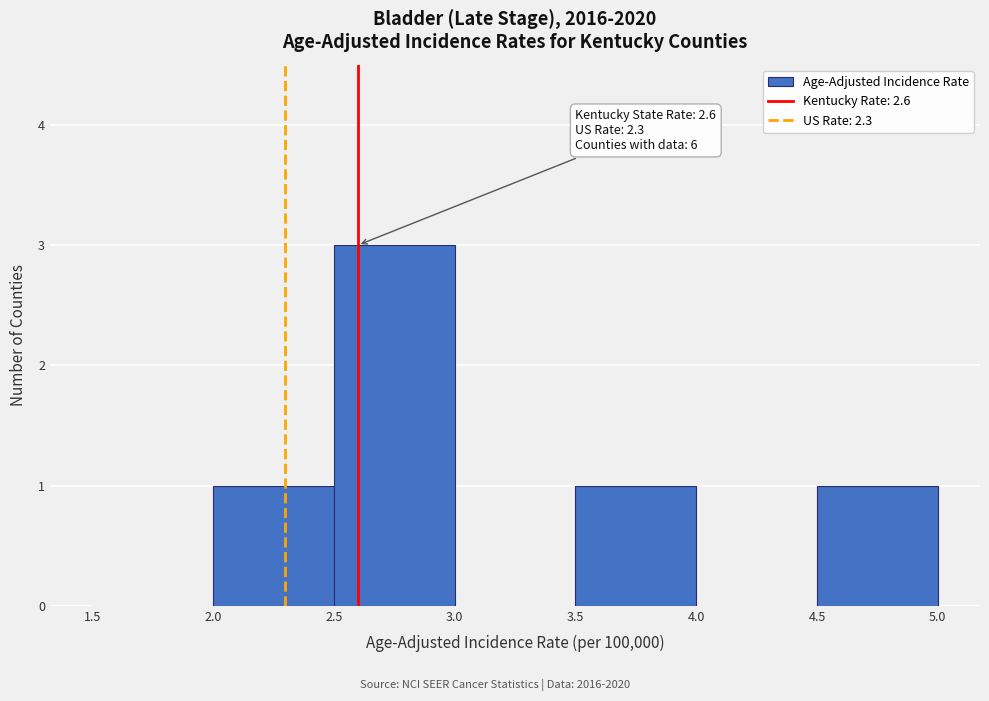

Over which range of the x-axis is the bar tallest?

2.5 to 3.0